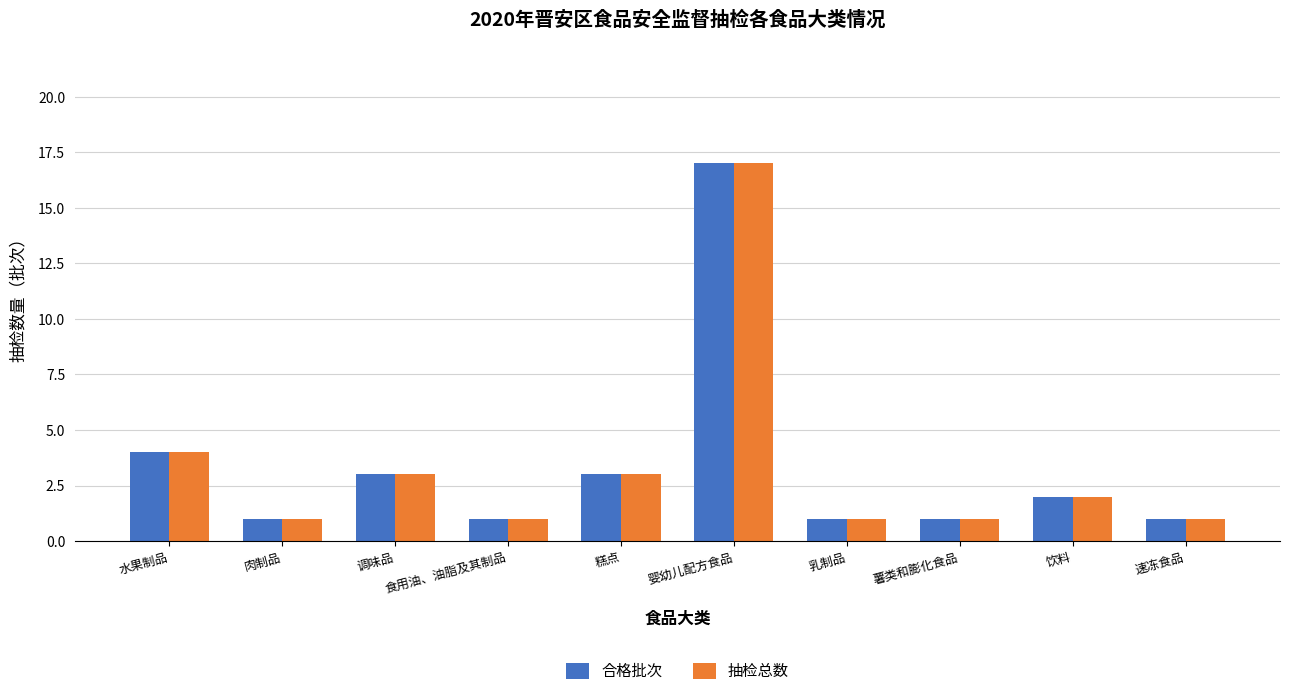

Is it true that 合格批次 equals 2 at 肉制品?

False